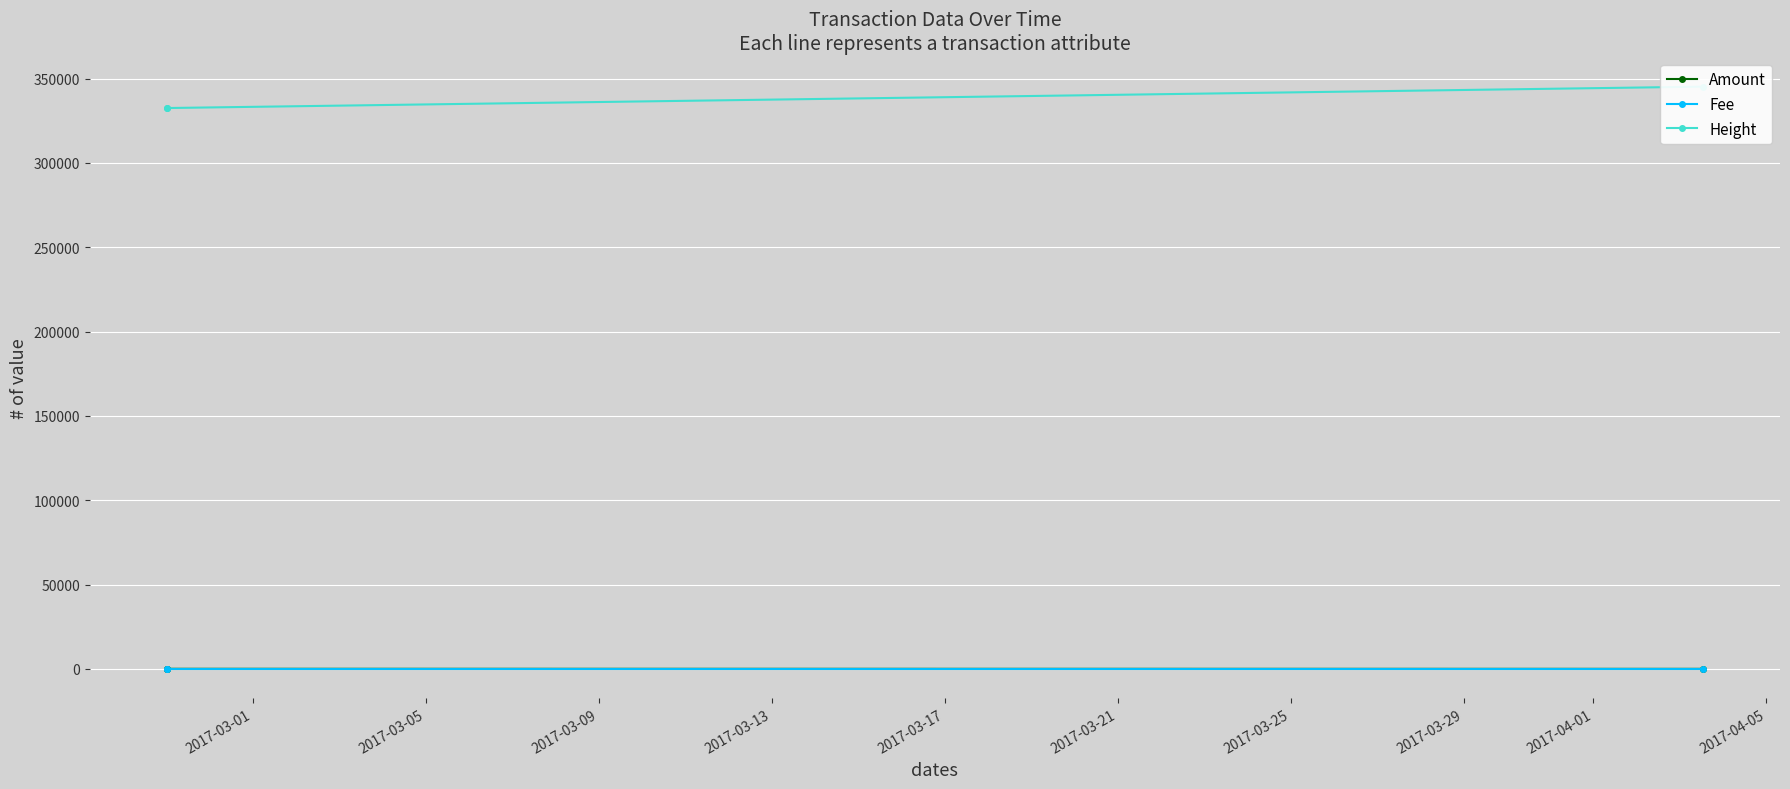

Which series has the largest total across all categories?

Height